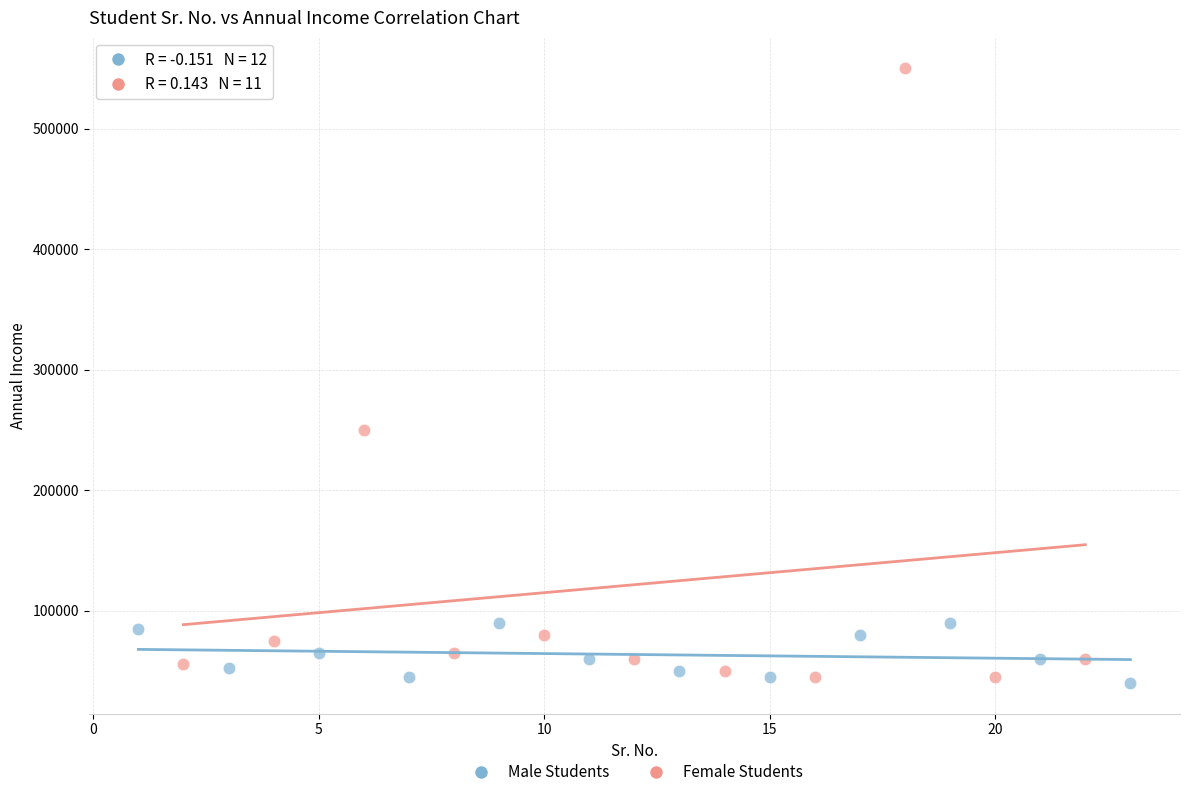

Which series contains the highest Y value?

Female Students